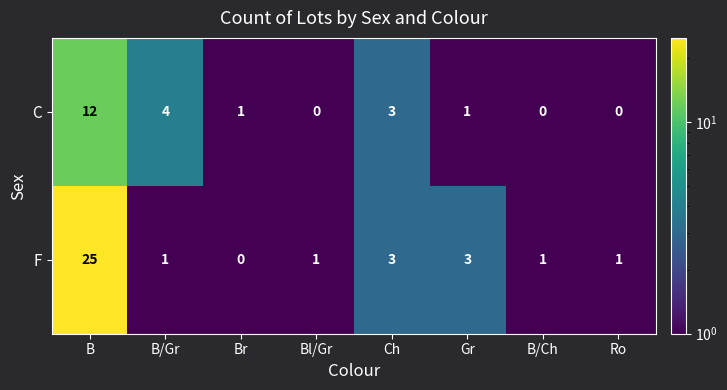

The C series shows 0 at Bl/Gr. True or false?

True